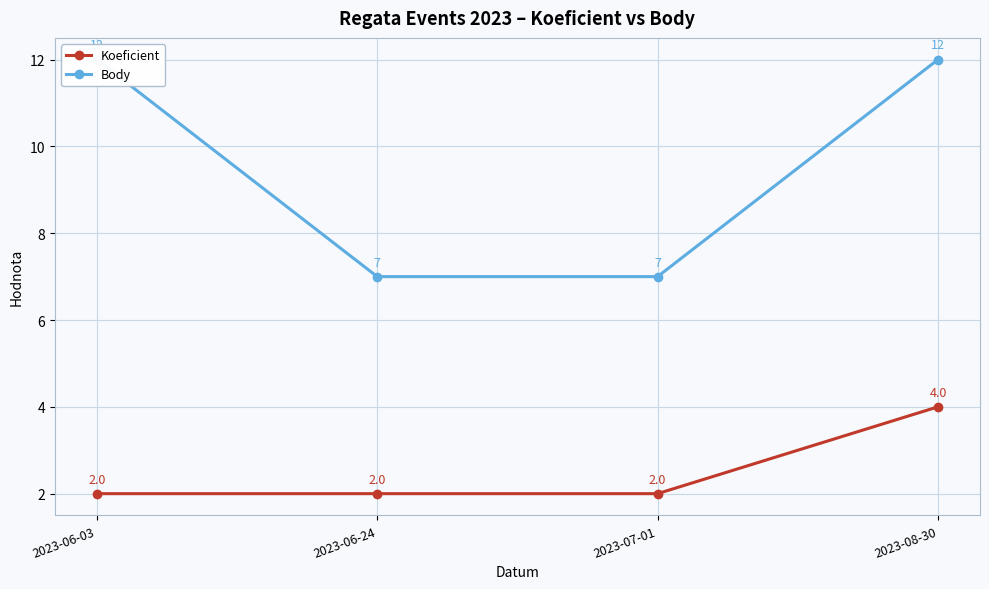

The Koeficient series shows 2 at 2023-08-30. True or false?

False